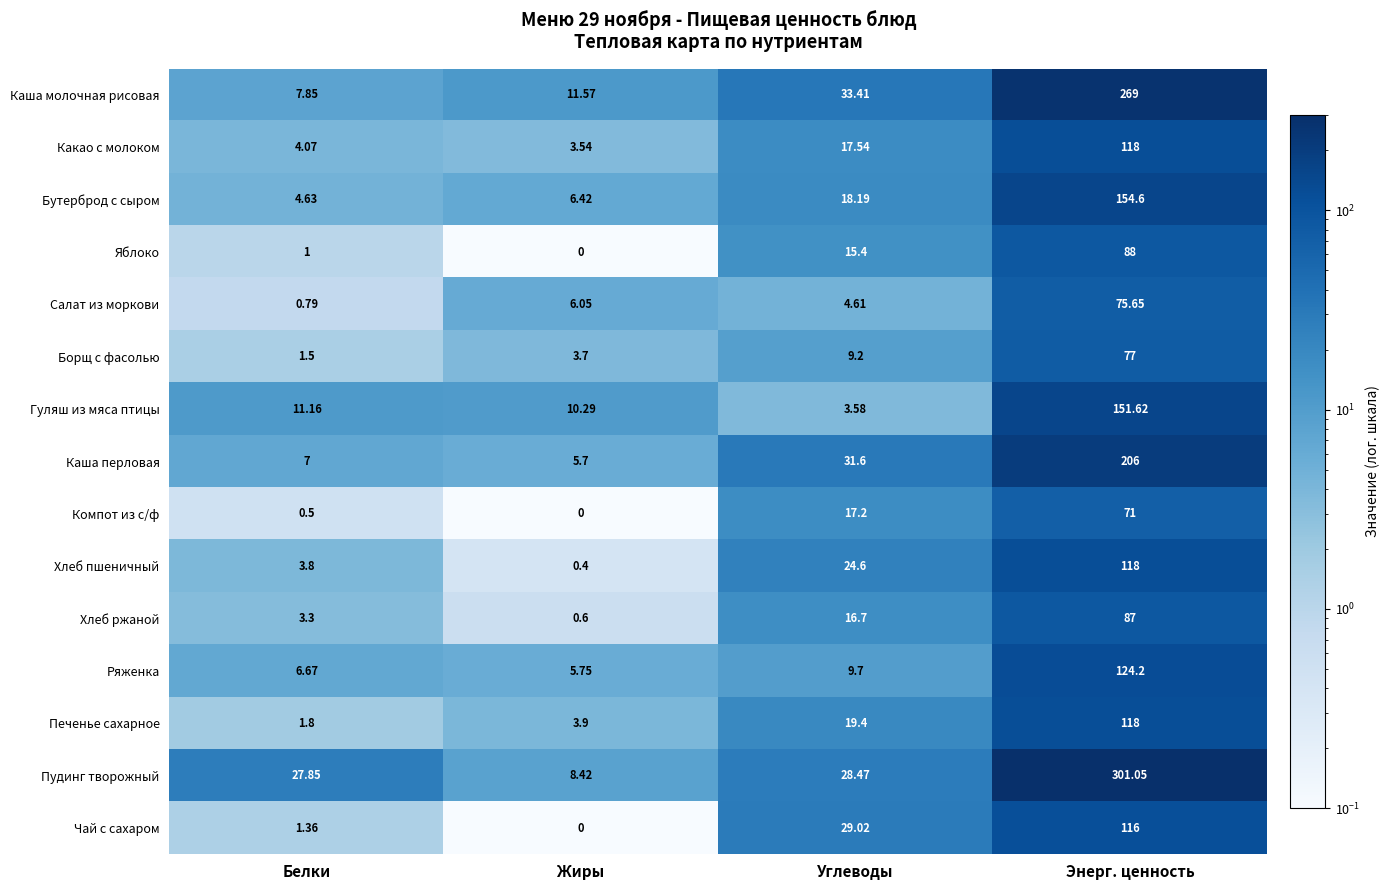

Rank the categories by Гуляш из мяса птицы value from lowest to highest.

Углеводы, Жиры, Белки, Энерг. ценность